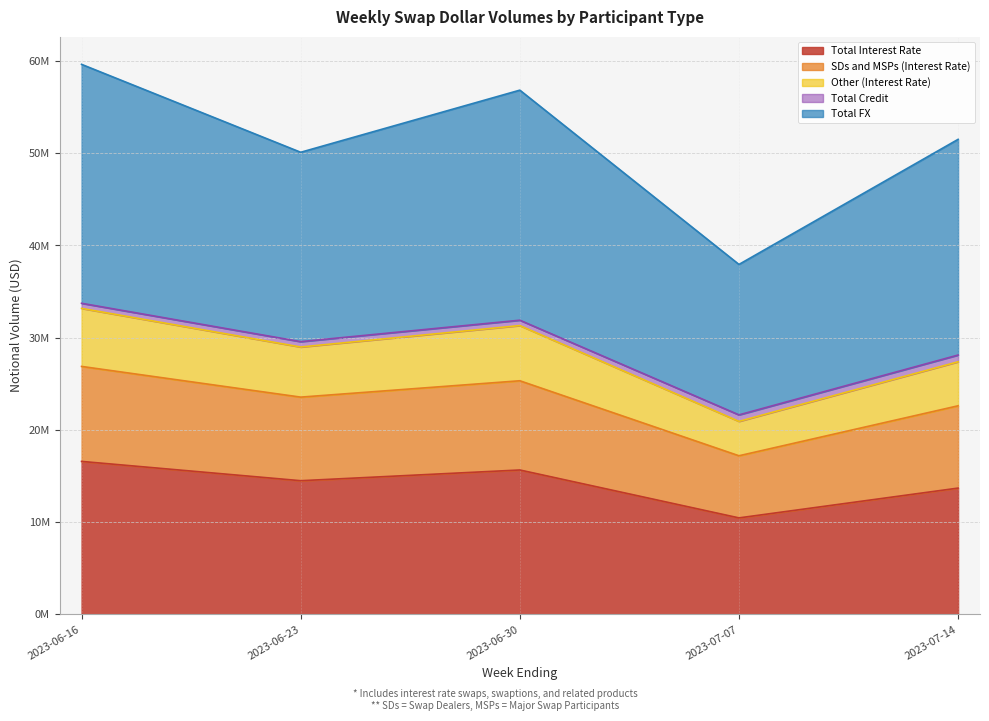

Is it true that Total Interest Rate equals 9036743 at 2023-06-23?

False